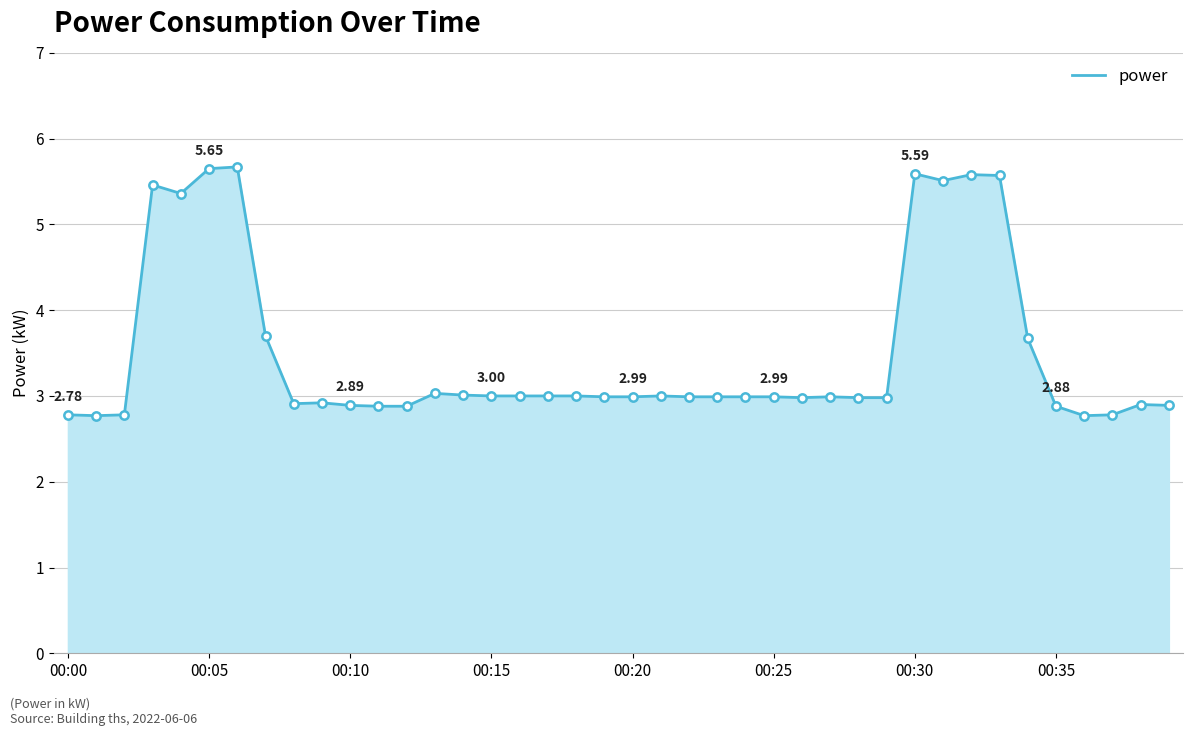

What is the difference between the maximum and minimum values?

2.9